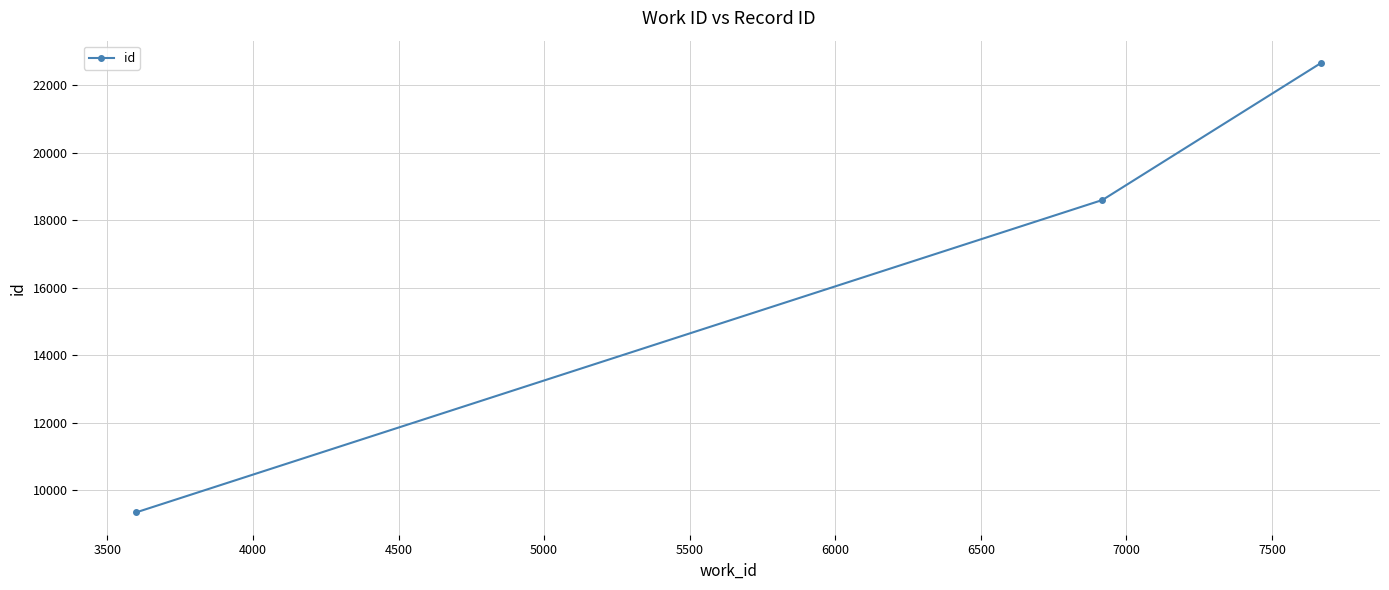

What is the smallest value displayed?

9338.0